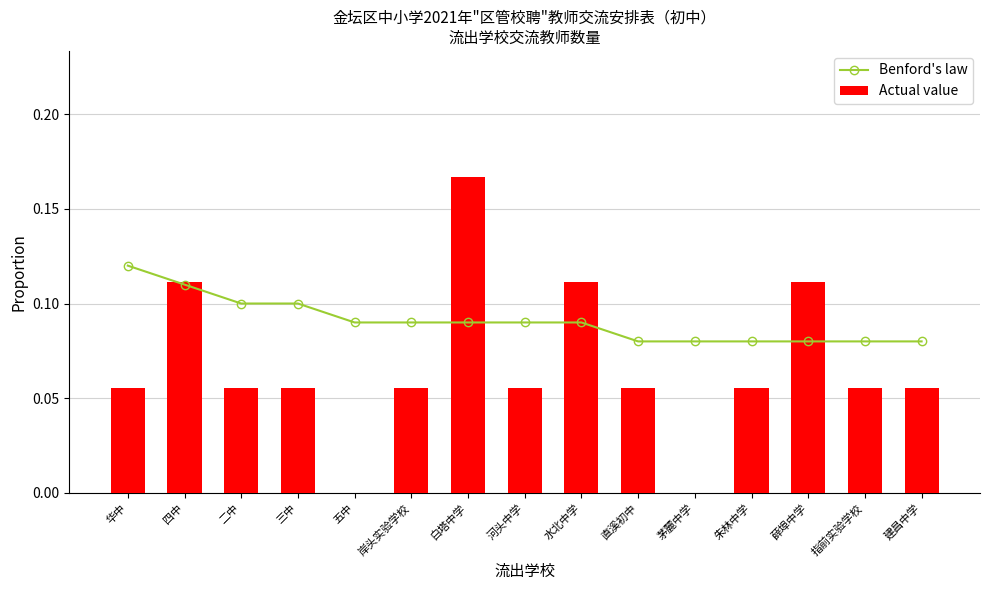

At which label does Actual value reach its peak?

白塔中学